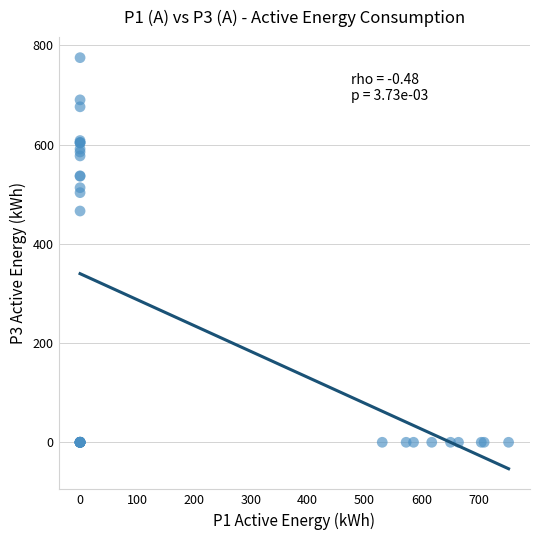

What Y value in the scatter plot is closest to 387?

466